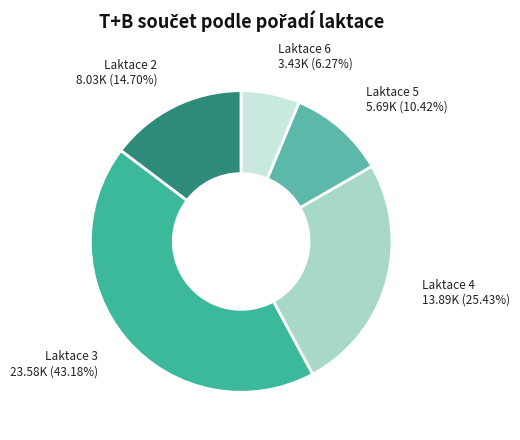

What is the largest slice in the pie chart?

Laktace 3